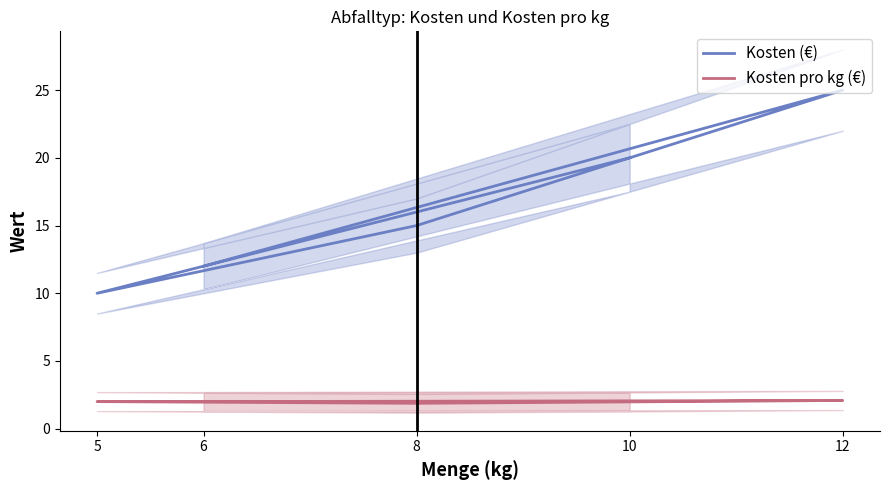

At which label is Kosten pro kg (€) closest to 1?

8